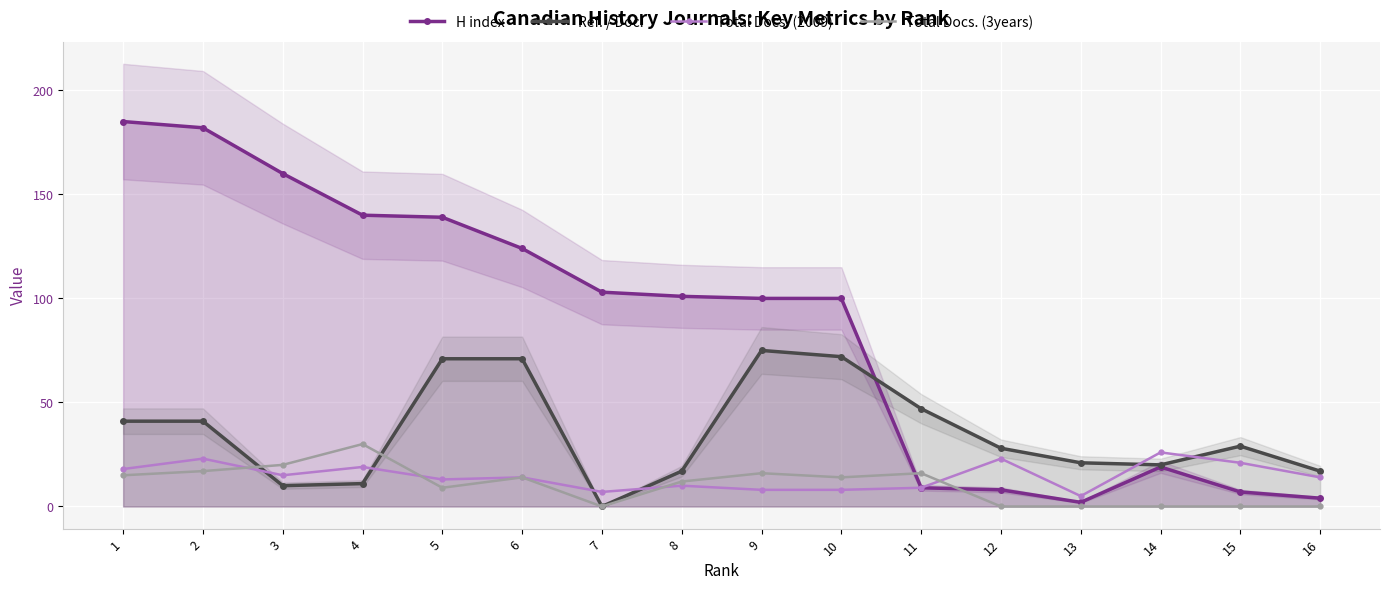

What is the greatest value displayed?

185